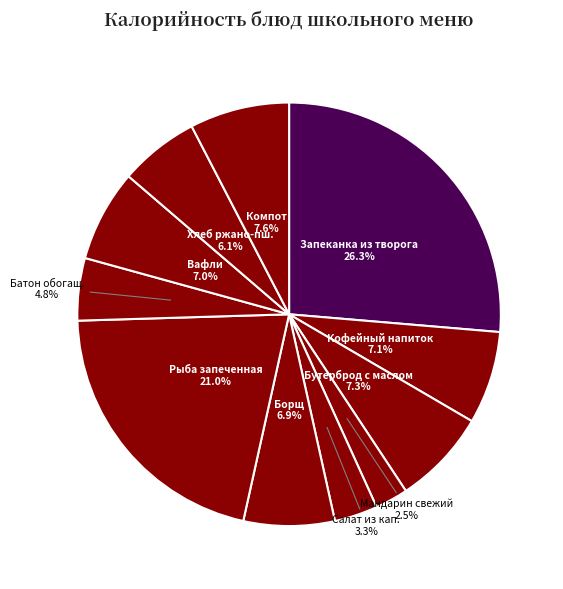

Does Бутерброд с маслом account for over 50% of the chart?

No